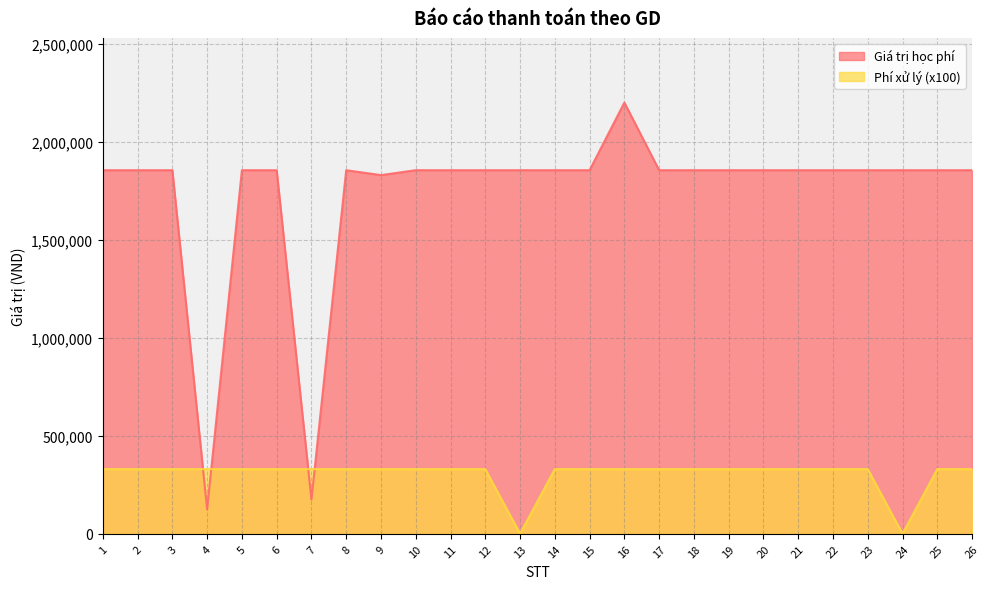

What is the sum of the Giá trị học phí values at 17 and 21?

3710000